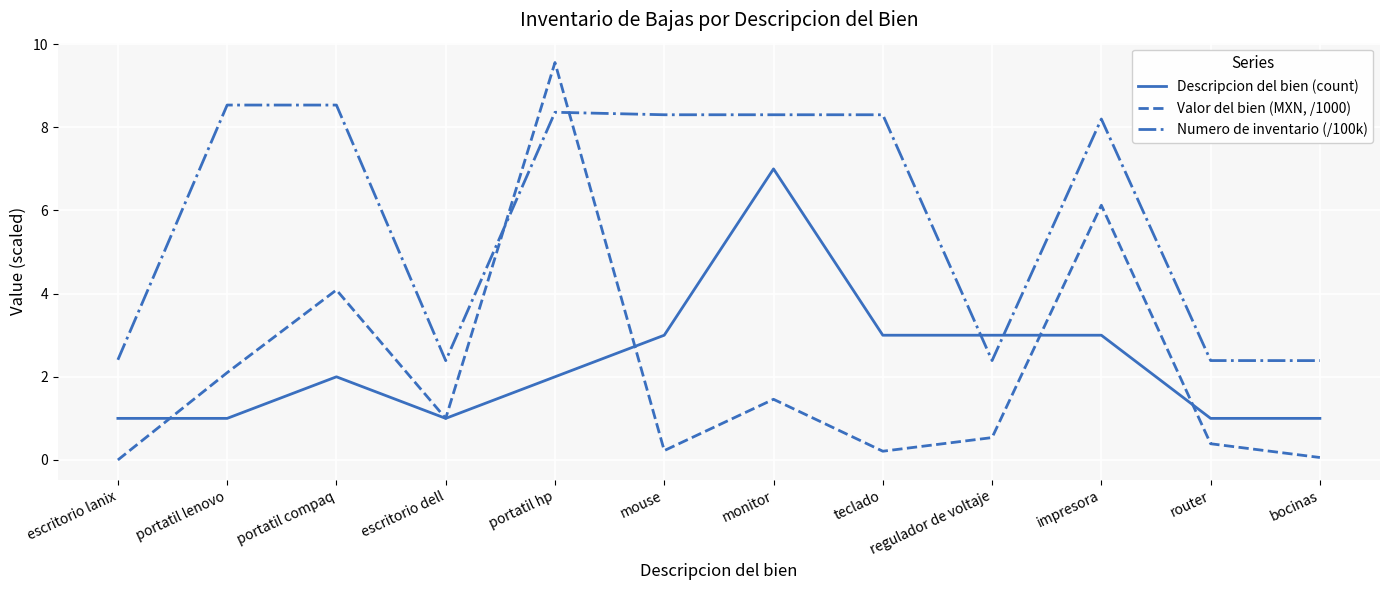

Is the value of Descripcion del bien (count) at portatil compaq greater than the value of Numero de inventario (/100k) at portatil hp?

No